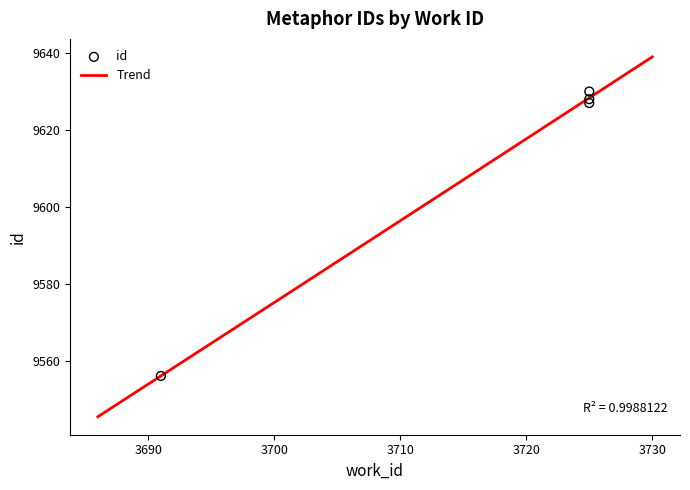

Which has a higher value, 3725 or 3691?

3725